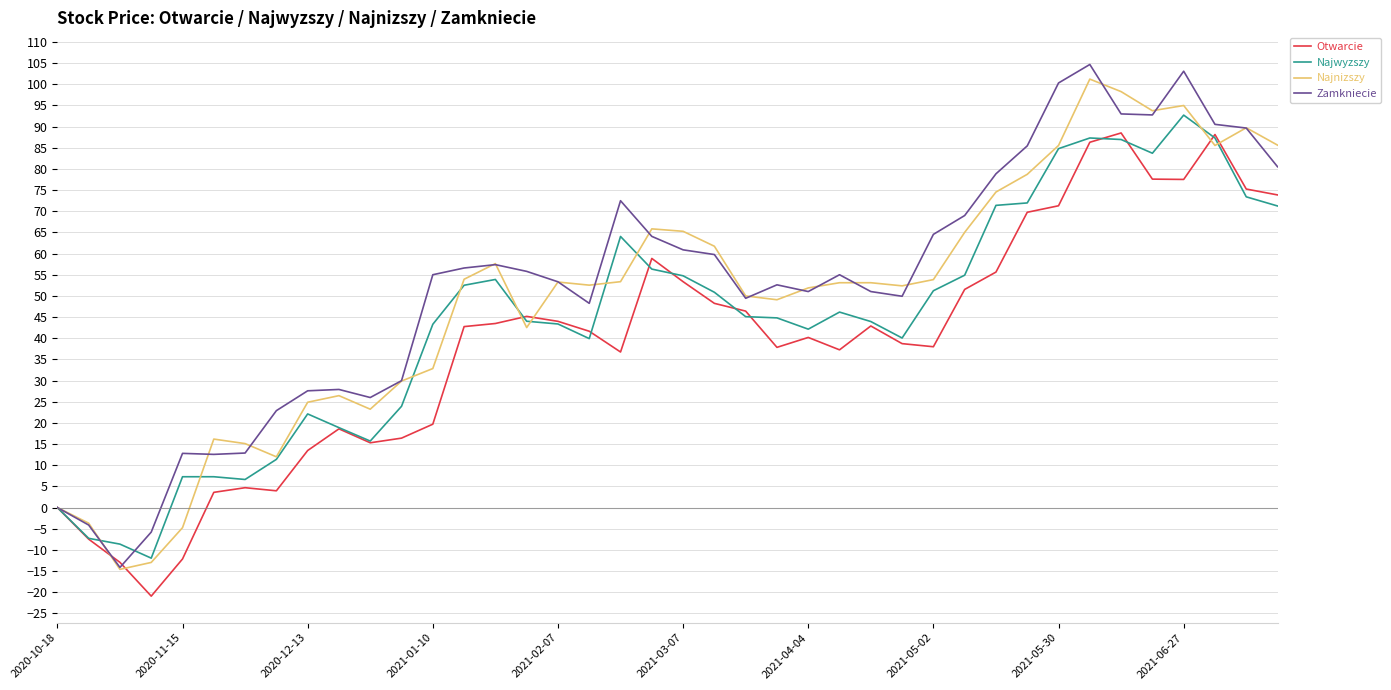

What is the highest value of the Najwyzszy series?

92.7